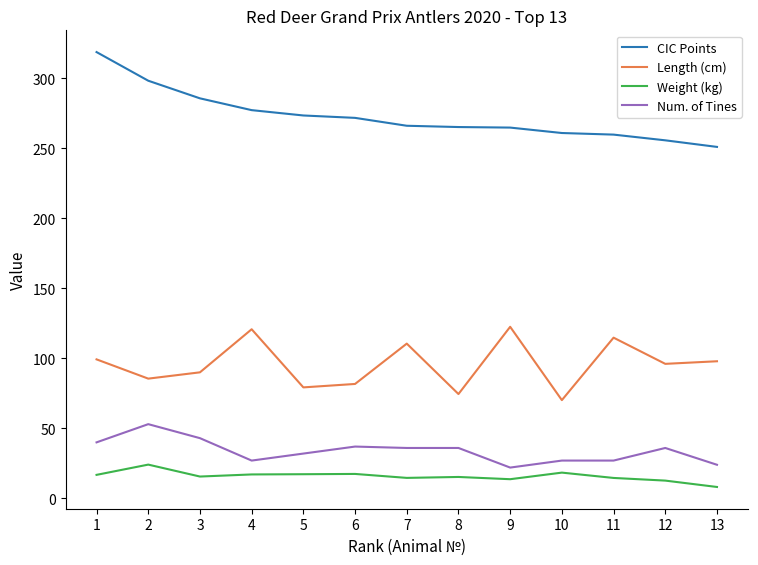

Is the value of Length (cm) at 1 greater than the value of CIC Points at 13?

No